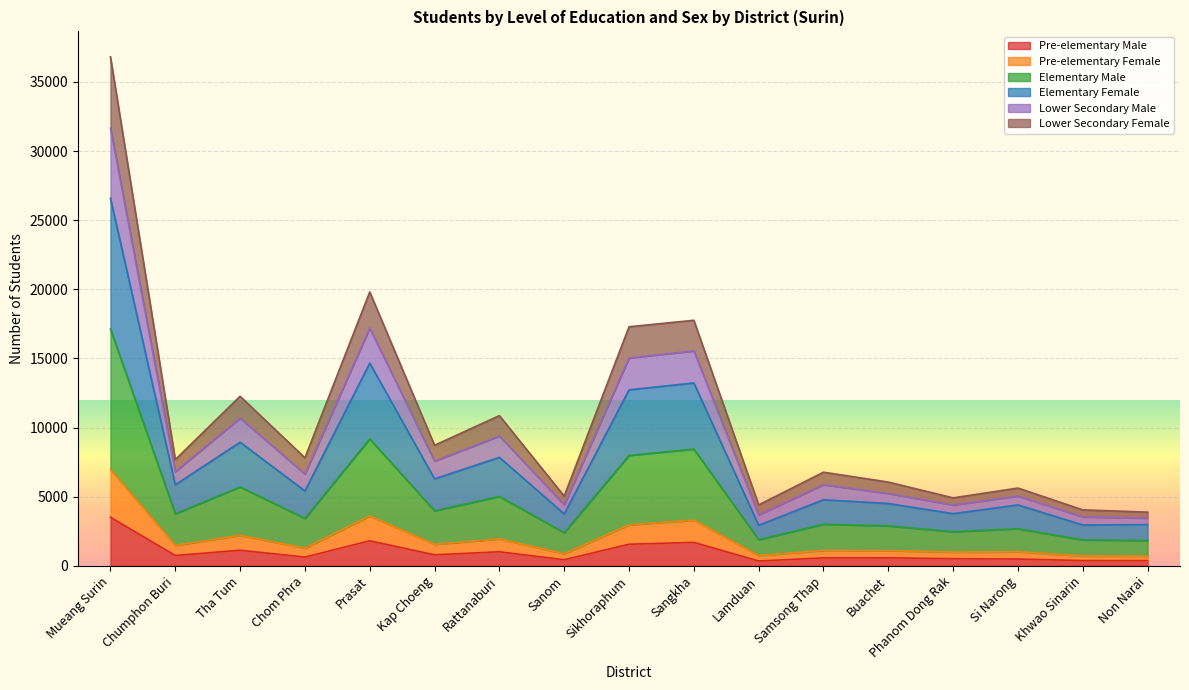

Is the value of Pre-elementary Female at Khwao Sinarin greater than the value of Elementary Male at Si Narong?

No